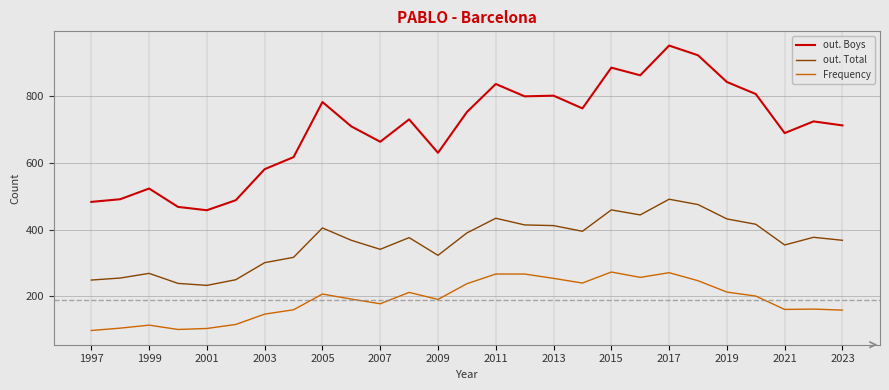

True or false: Frequency and out. Boys intersect in this chart.

False